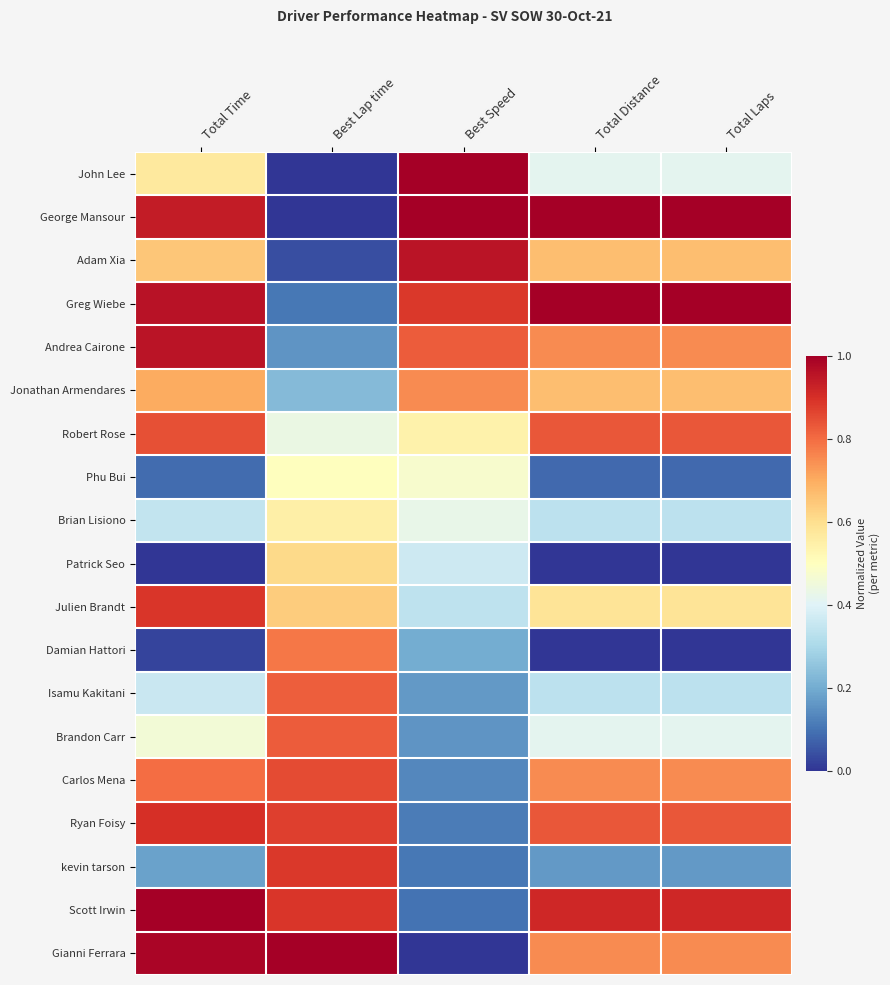

Which label corresponds to the smallest value in the chart?

Best Lap time